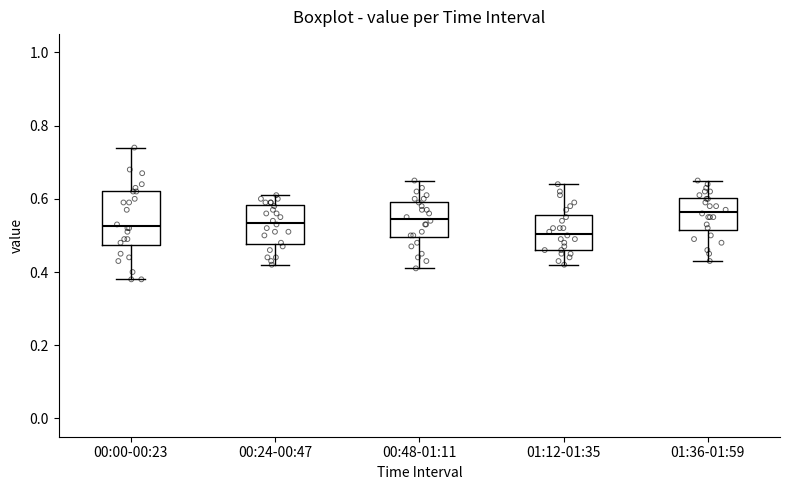

Where is the upper edge of the box for 00:48-01:11 on the y-axis? The values are not printed on the chart, so give them approximately, as read against the axis.

0.60